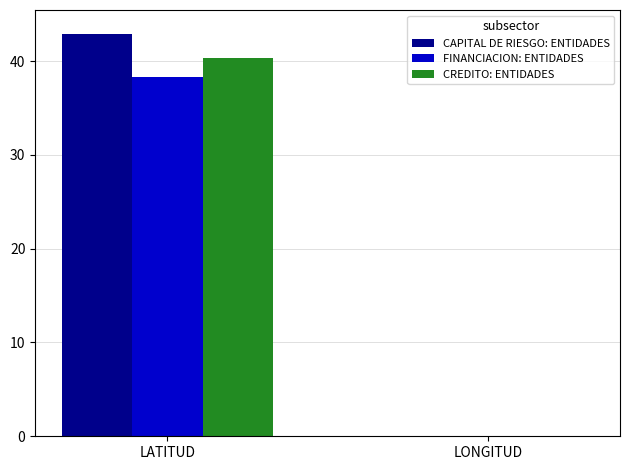

How many groups of bars are there?

2